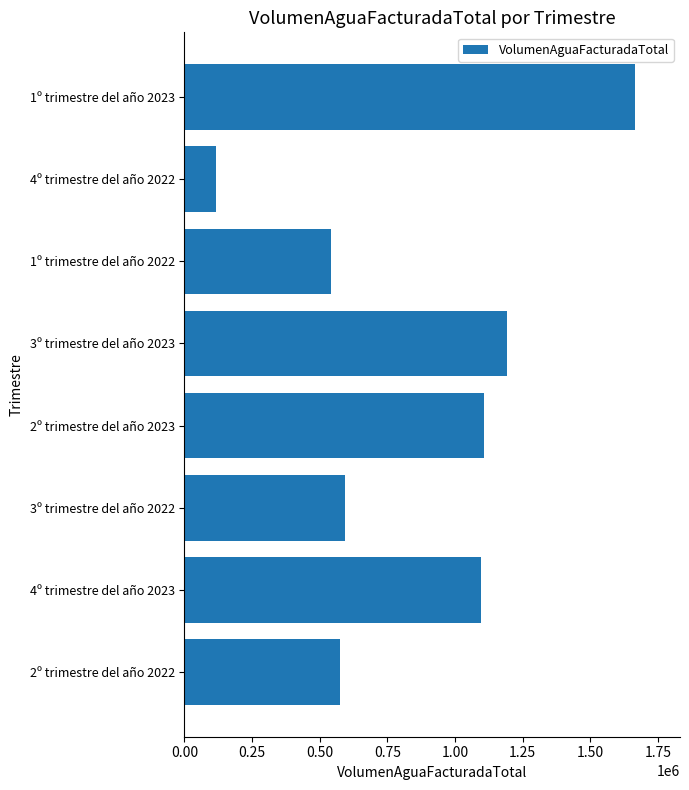

Reading bottom to top, transcribe all the data shown in this chart.

574984	1096720	593415	1107790	1192700	541370	118262	1664690